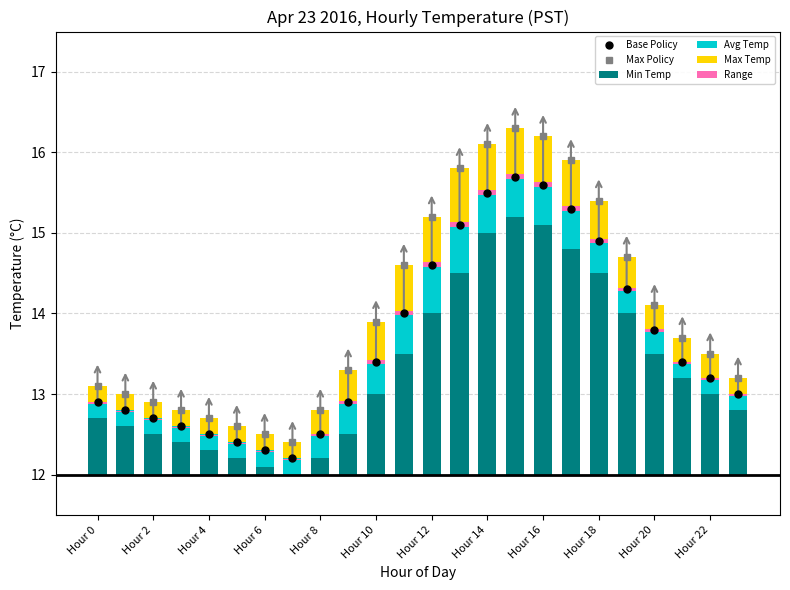

What is the label of the 9th bar from the right?

15